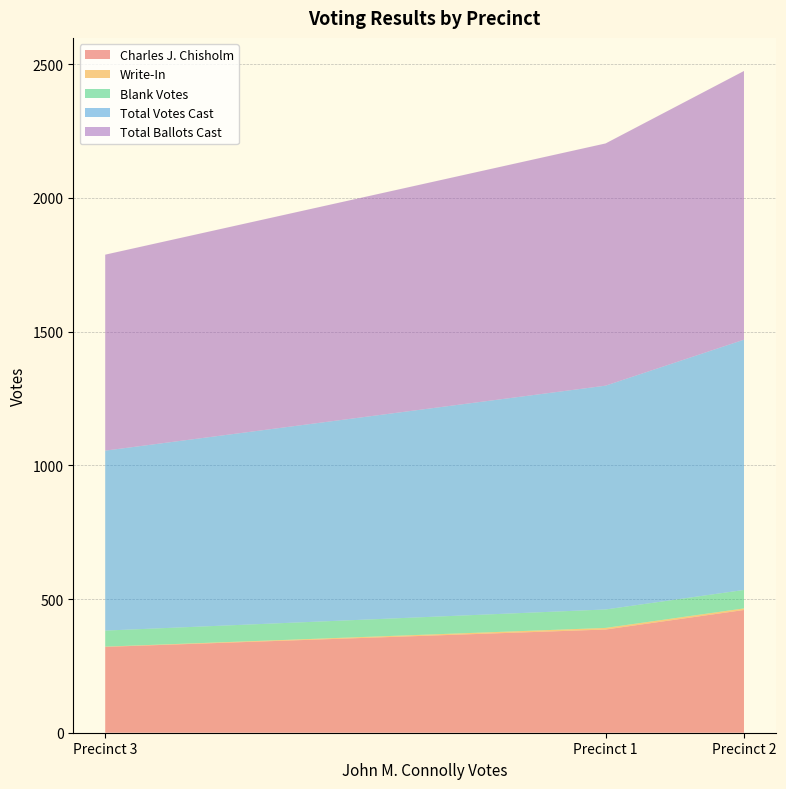

Which category has the lowest value in the Charles J. Chisholm series?

Precinct 3